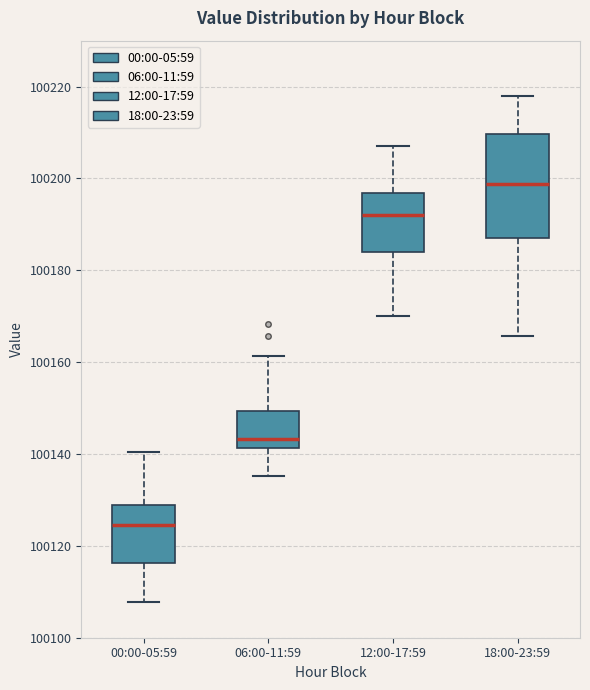

Where is the lower edge of the box for 00:00-05:59 on the y-axis? The values are not printed on the chart, so give them approximately, as read against the axis.

100116